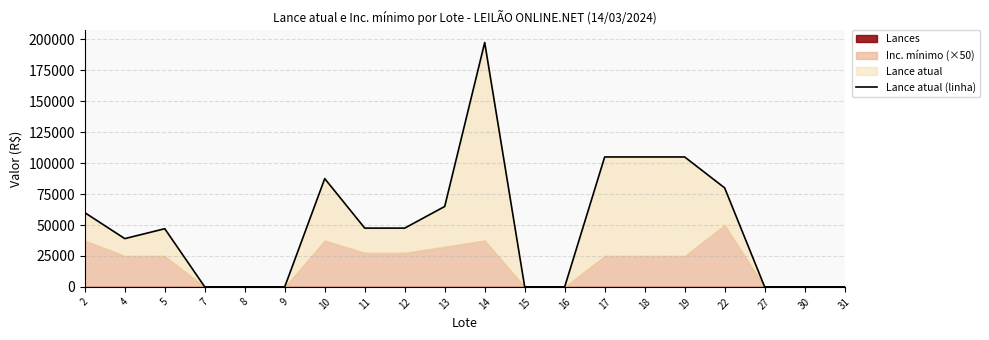

What is the change in value from 17 to 27?

-104991.0